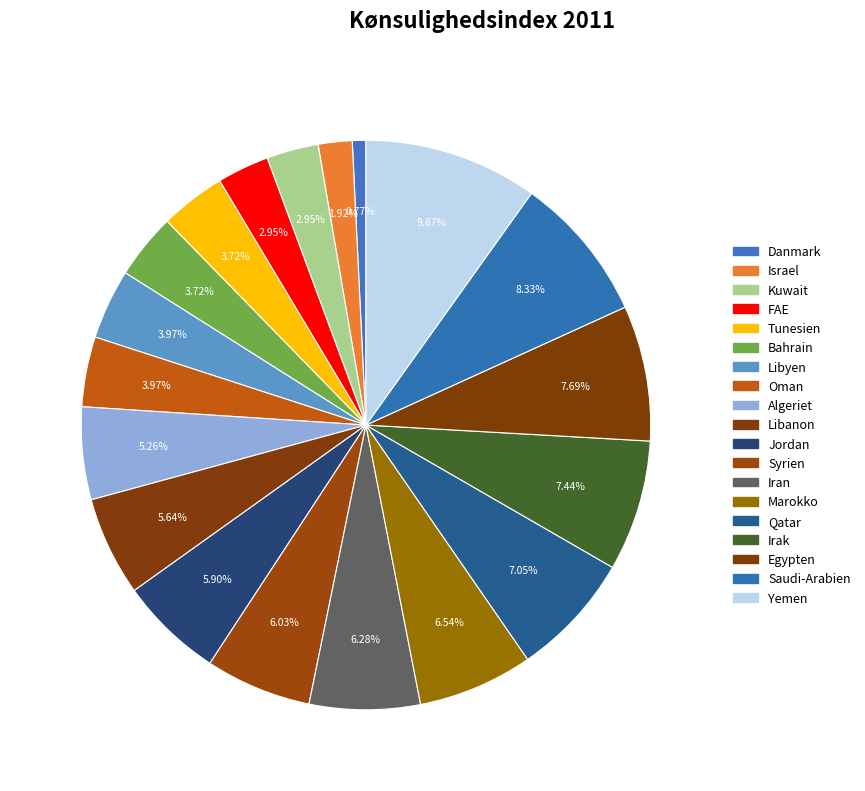

What is the total percentage of Iran and Tunesien?

10.0%